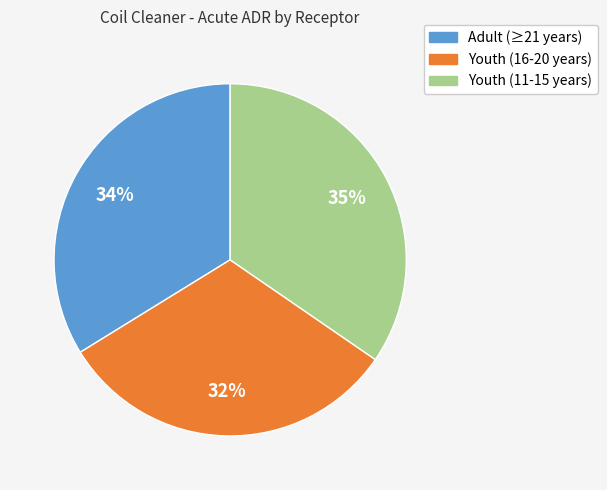

Rank the categories by value from lowest to highest.

Youth (16-20 years), Adult (≥21 years), Youth (11-15 years)